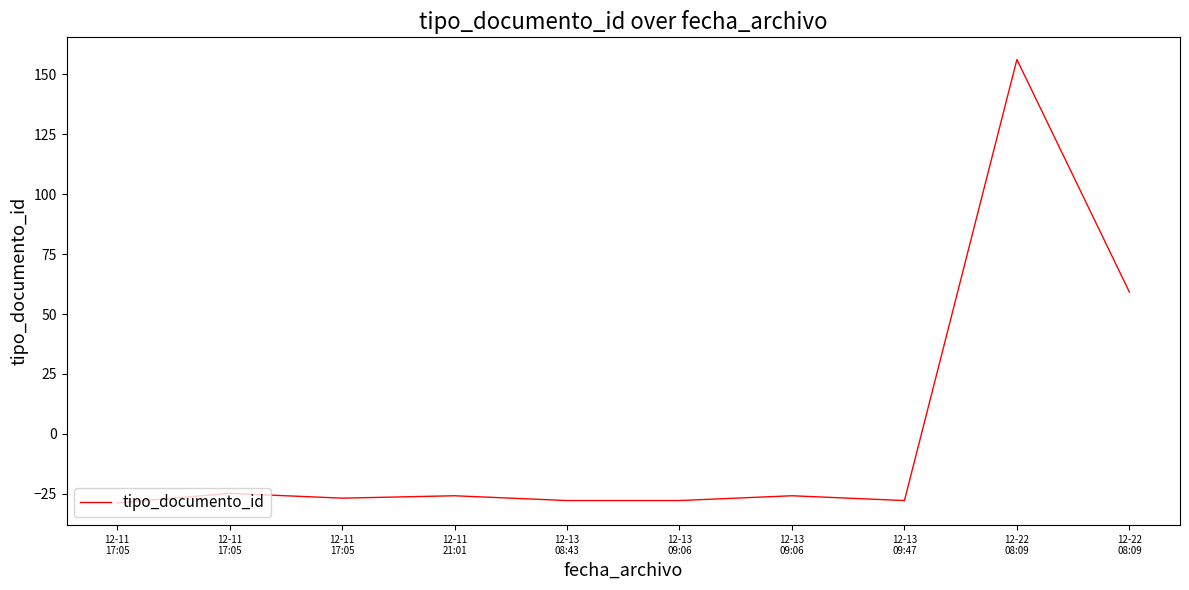

List the labels in order of value, smallest first.

12-11
17:05, 12-13
08:43, 12-13
09:06, 12-13
09:47, 12-11
17:05, 12-11
21:01, 12-13
09:06, 12-11
17:05, 12-22
08:09, 12-22
08:09